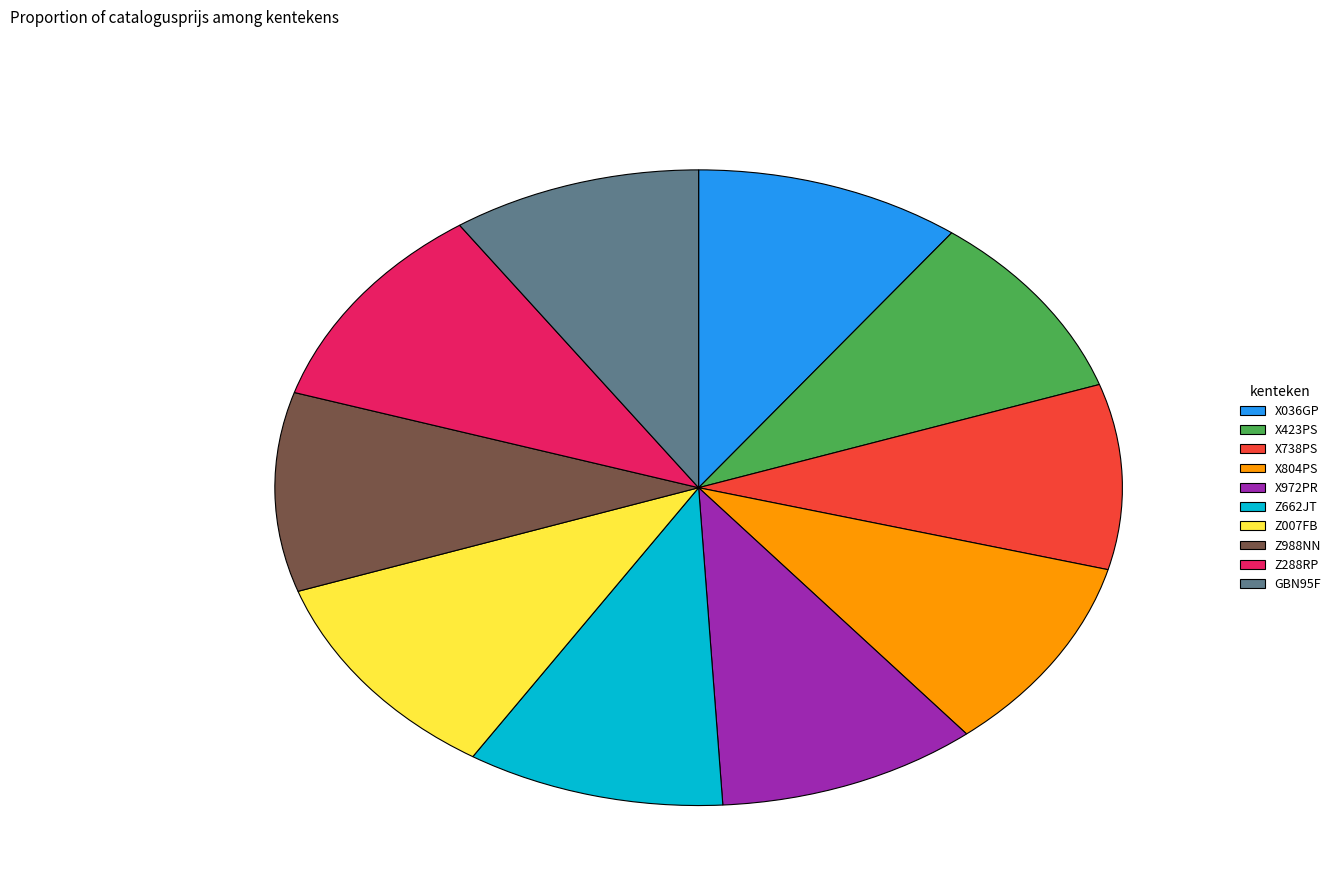

Is it true that X804PS is 25% of the pie?

False